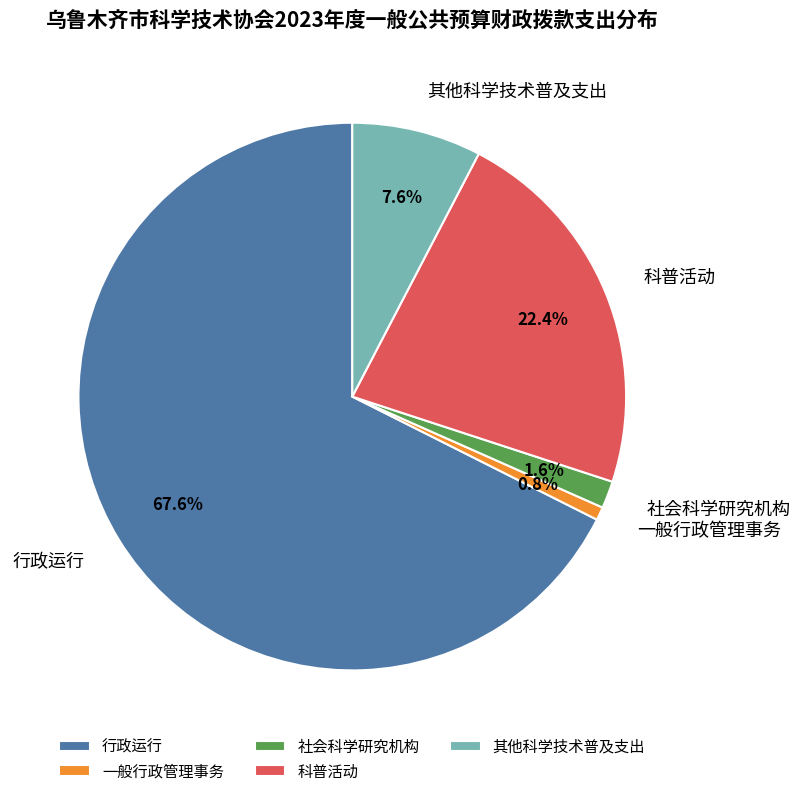

How many slices are in this pie chart?

5